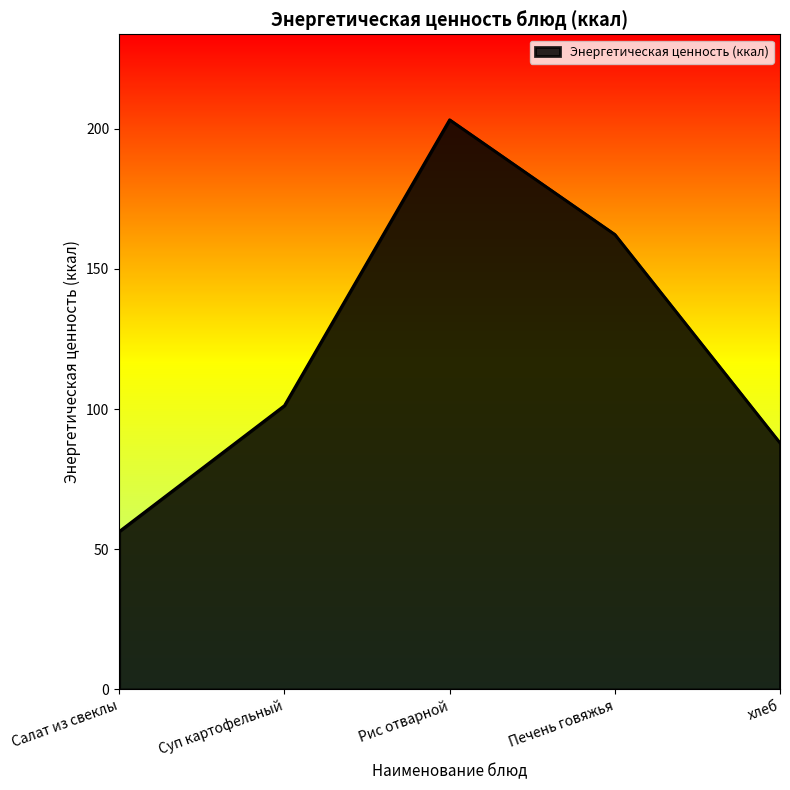

What is the maximum value shown in the chart?

203.2